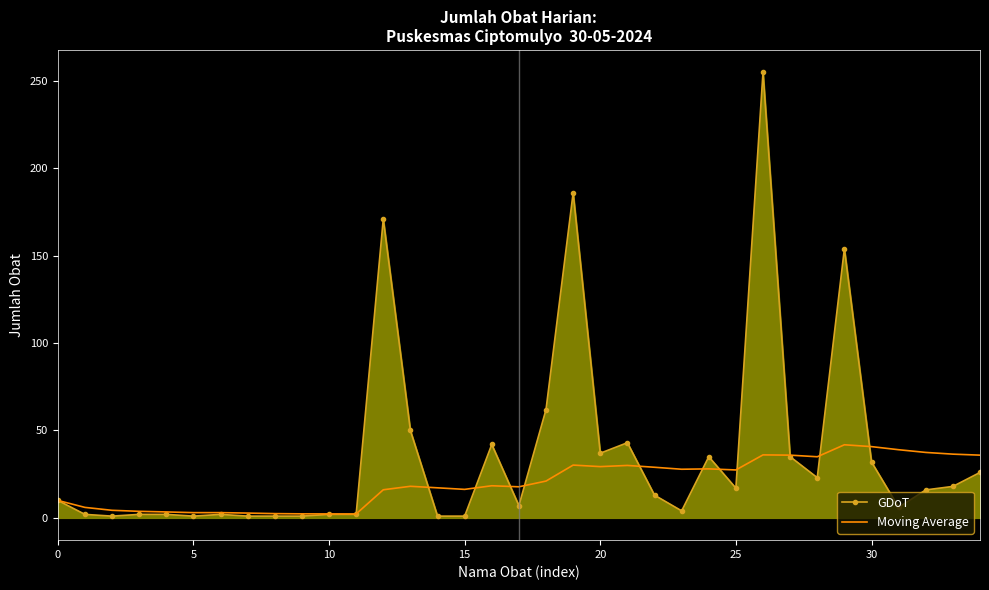

Rank the series by their average value, from lowest to highest.

Moving Average, GDoT